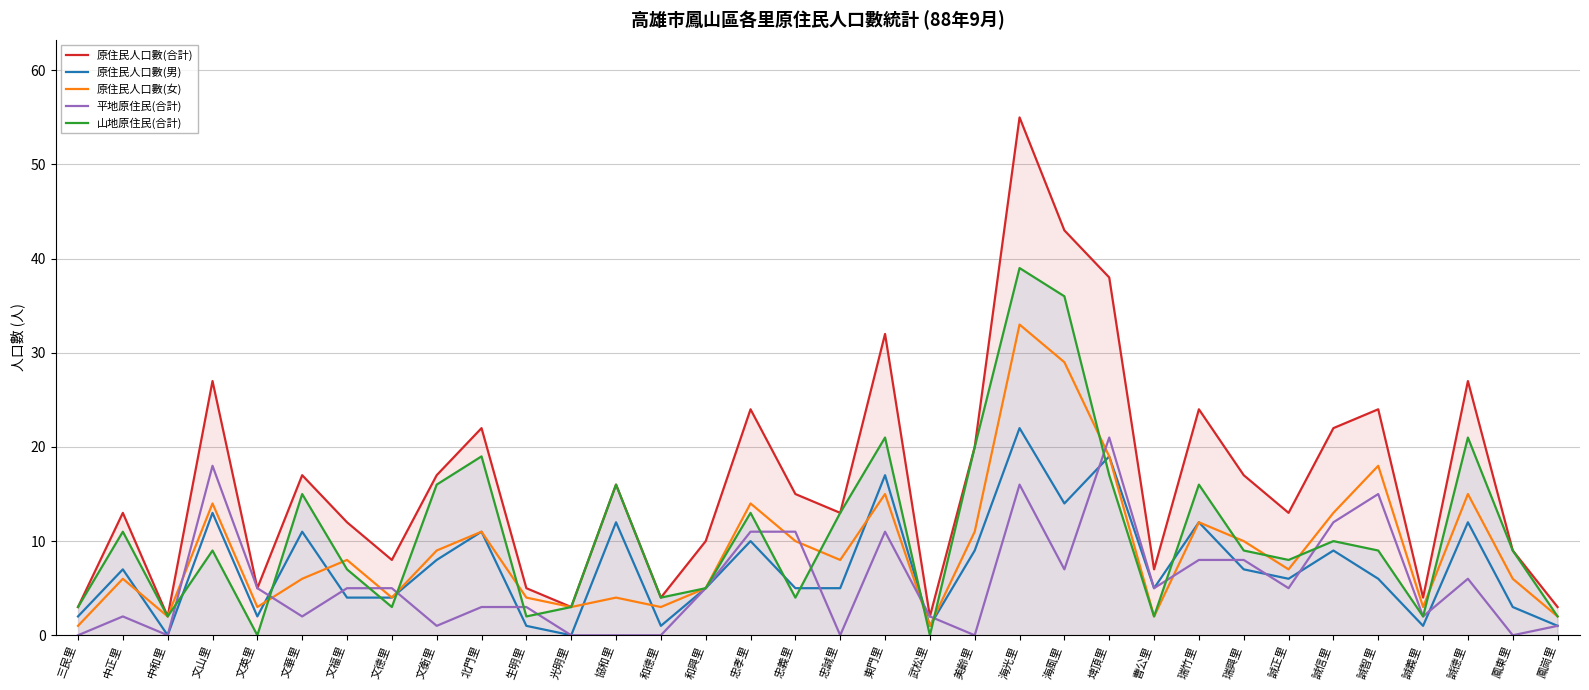

What is the value of the 原住民人口數(女) point at the 5th from the left?

3